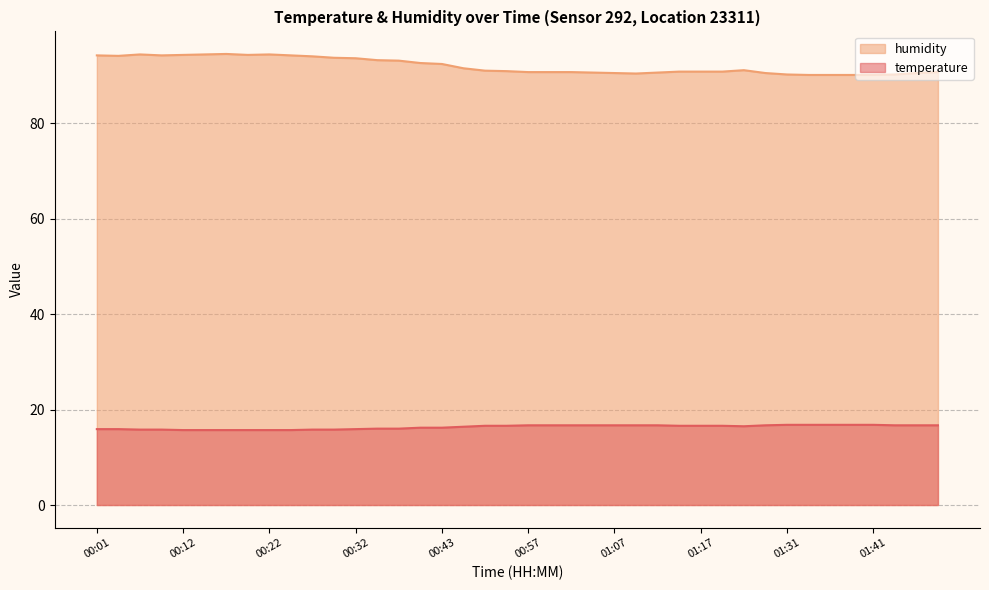

What are all the series names shown in the legend?

humidity, temperature